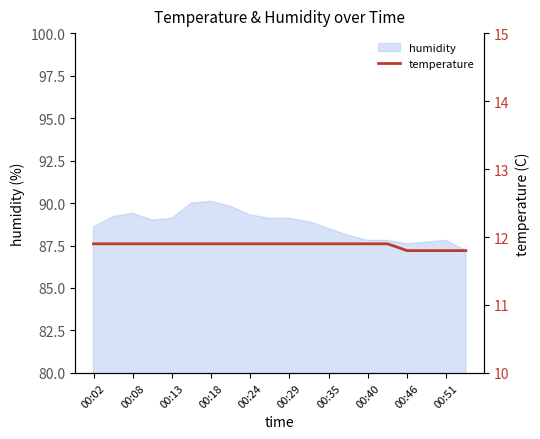

The value at 17 is 11.8. True or false?

True